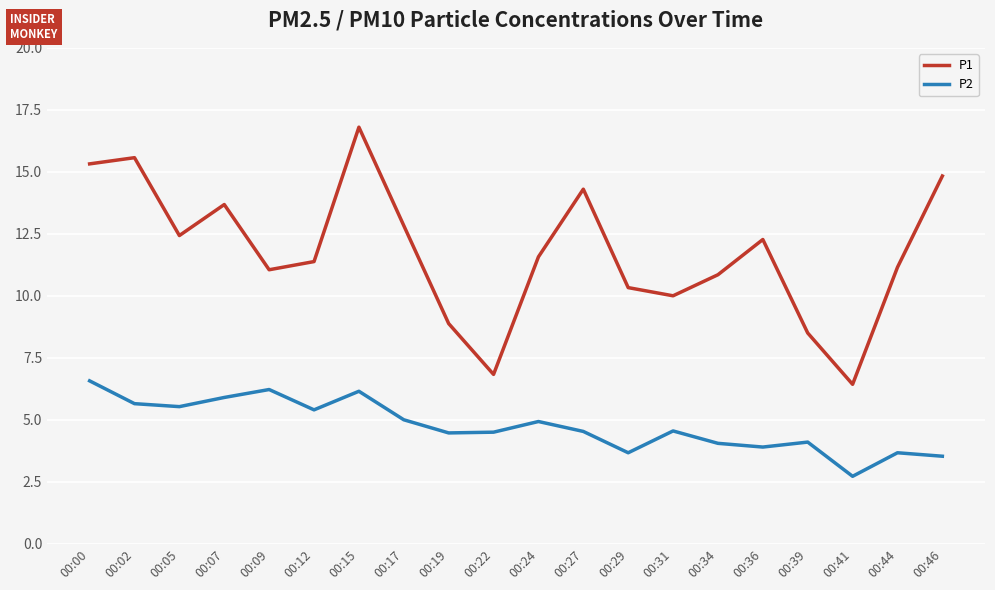

What is the spread (max minus min) of values at 00:41?

3.7